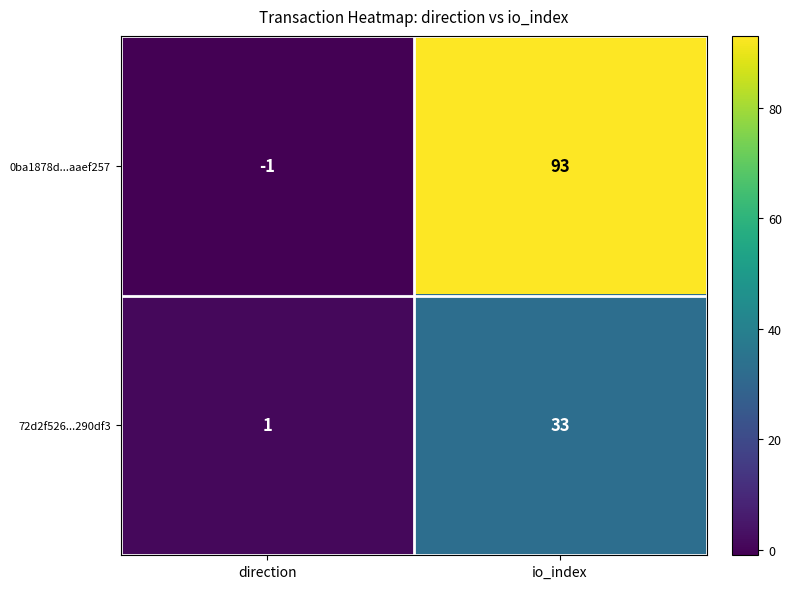

List the series in order of their overall mean, highest first.

0ba1878d...aaef257, 72d2f526...290df3